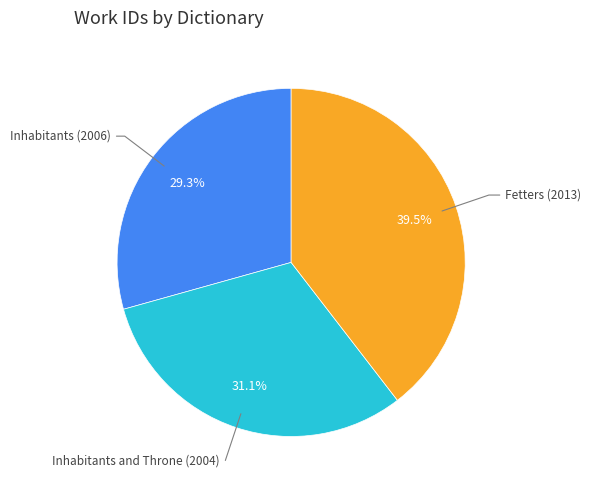

Is there a majority slice in this chart?

No